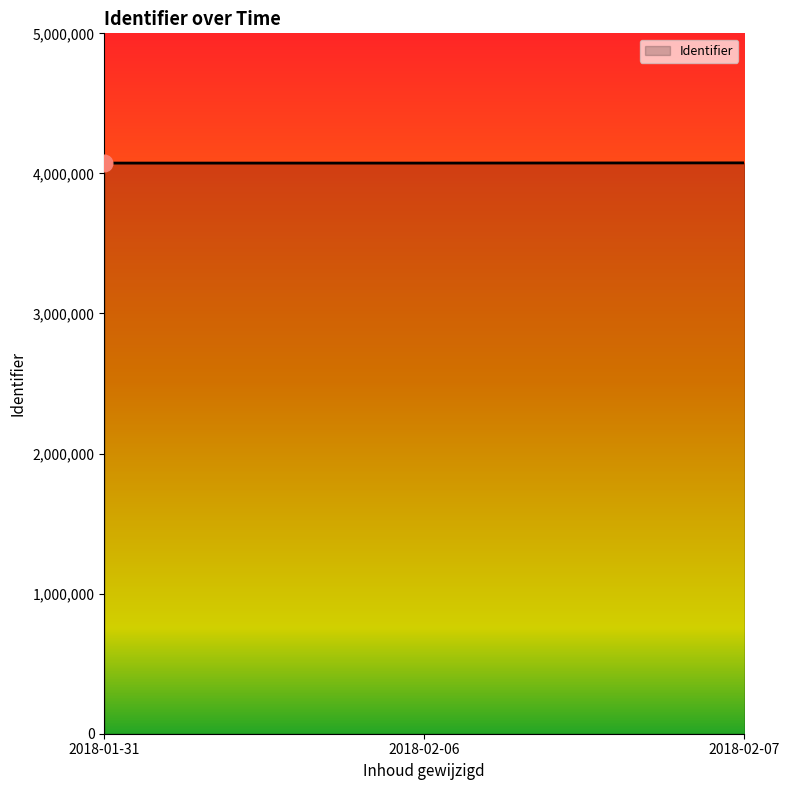

What is the smallest value displayed?

4073768